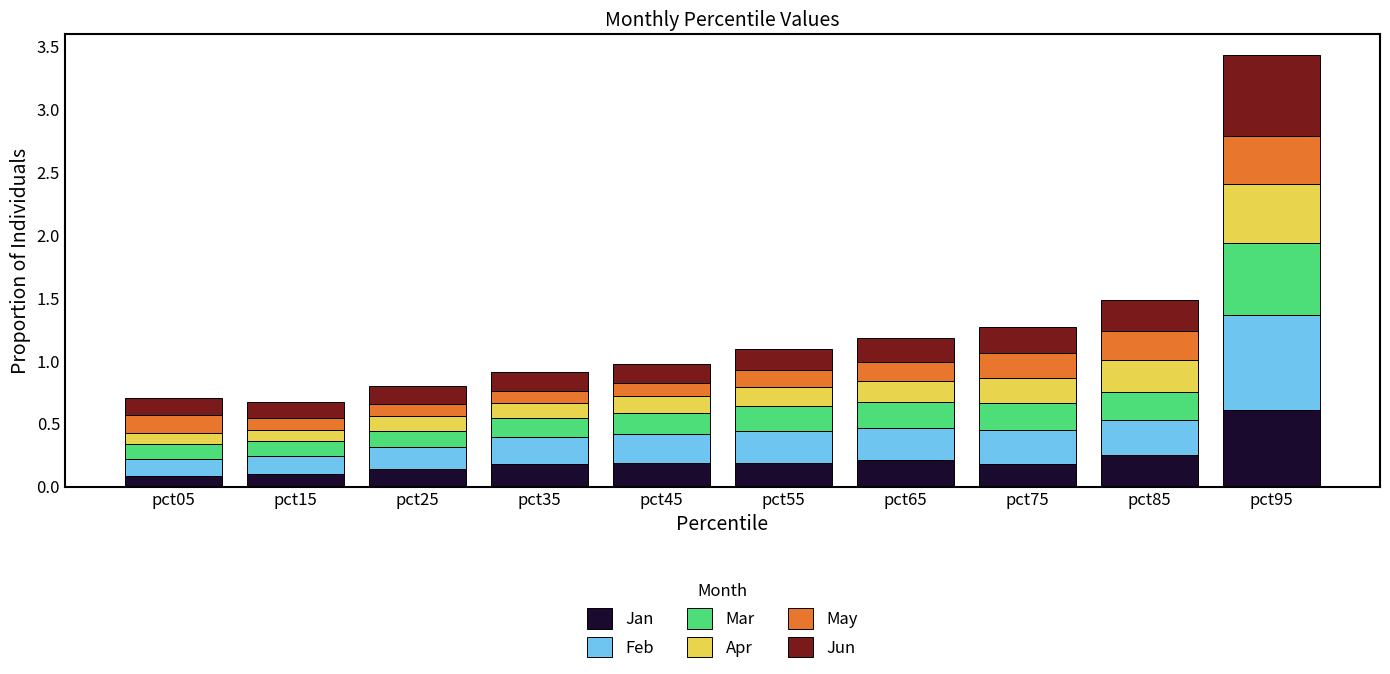

Which category has the highest value in the Jan series?

pct95